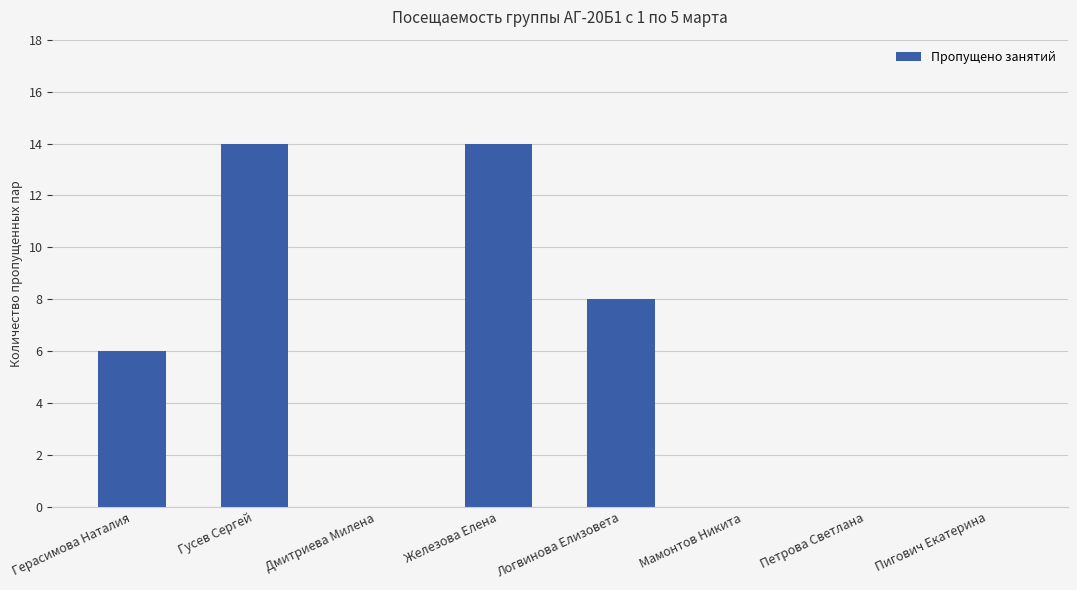

Count the values in the range 0 to 14.

8